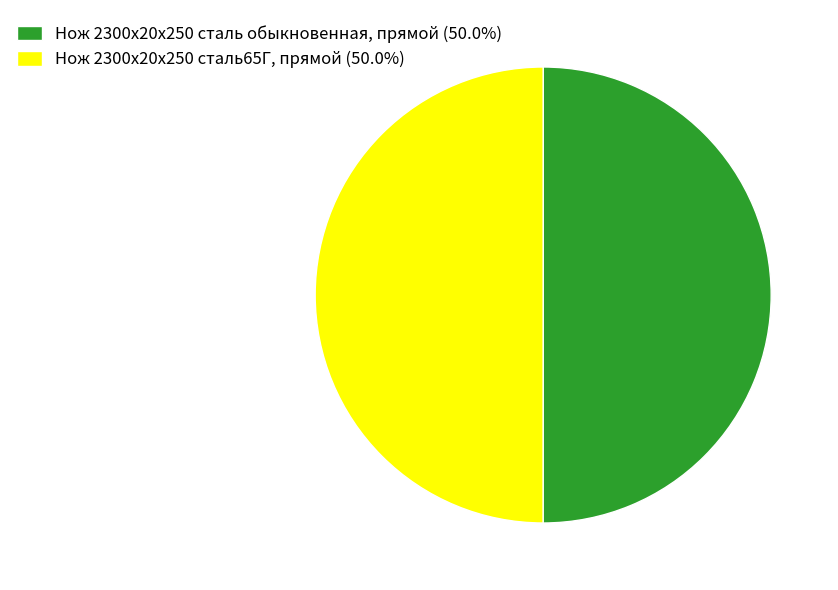

True or false: Нож 2300х20х250 сталь обыкновенная, прямой accounts for 50% of the total.

True